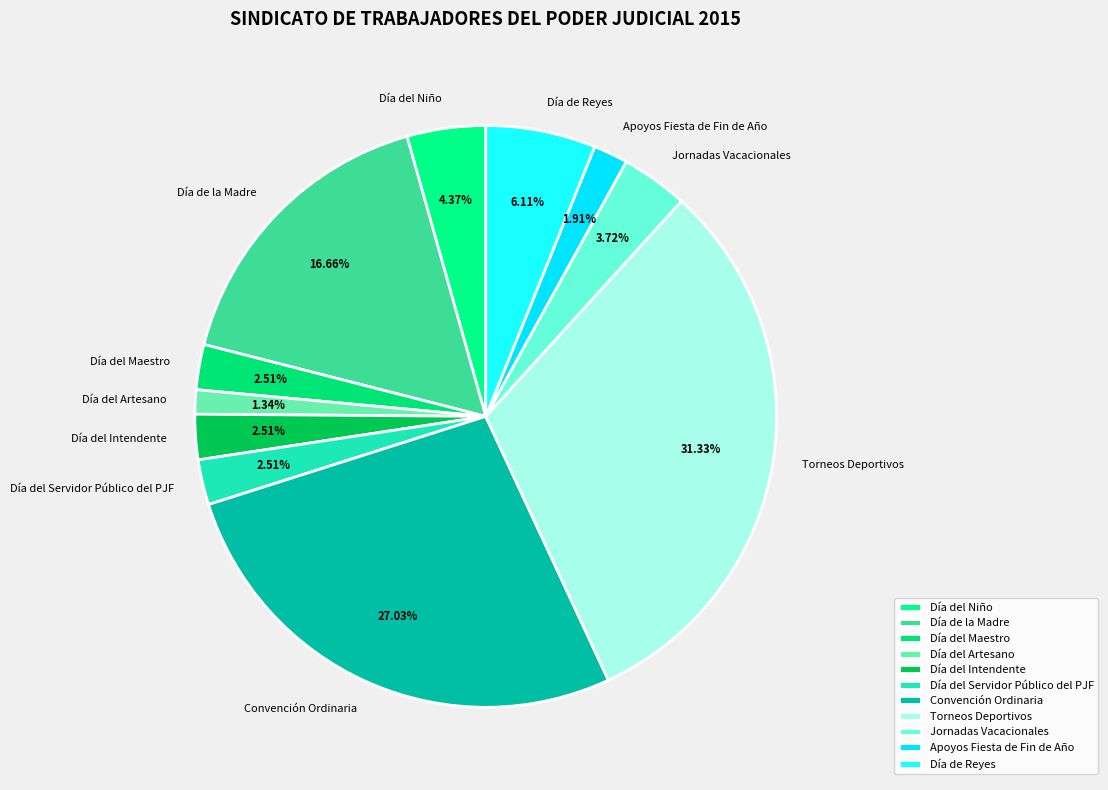

Is the sum of Torneos Deportivos and Día del Intendente greater than half?

No